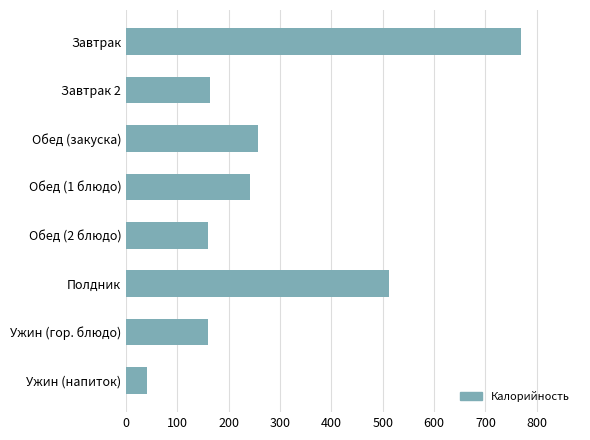

What is the change in value from Обед (закуска) to Полдник?

+256